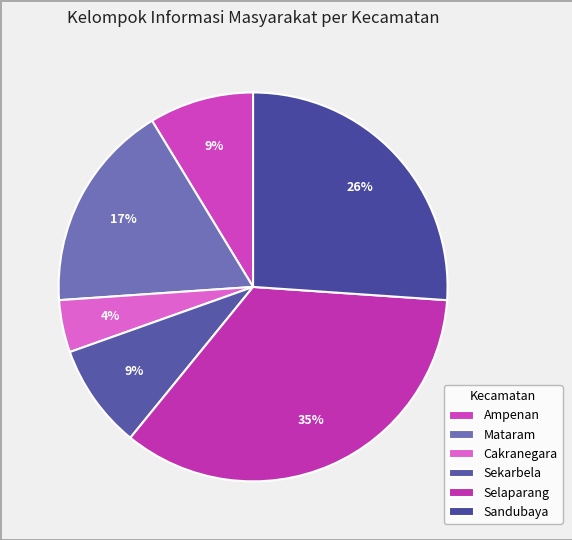

The Sandubaya slice represents 40% of the pie. True or false?

False